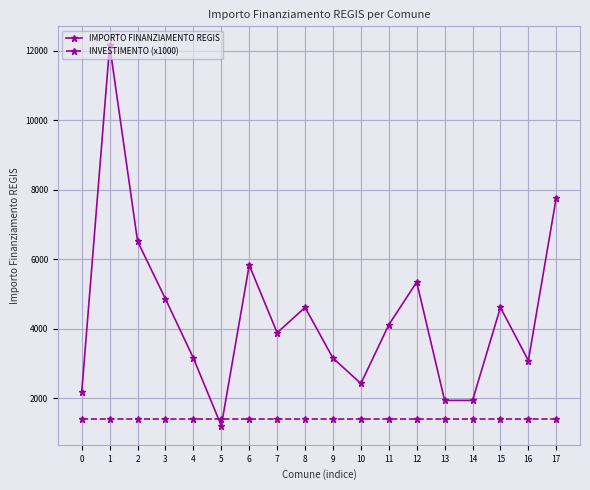

What is the sum of the INVESTIMENTO (x1000) values at 4 and 3?

2800